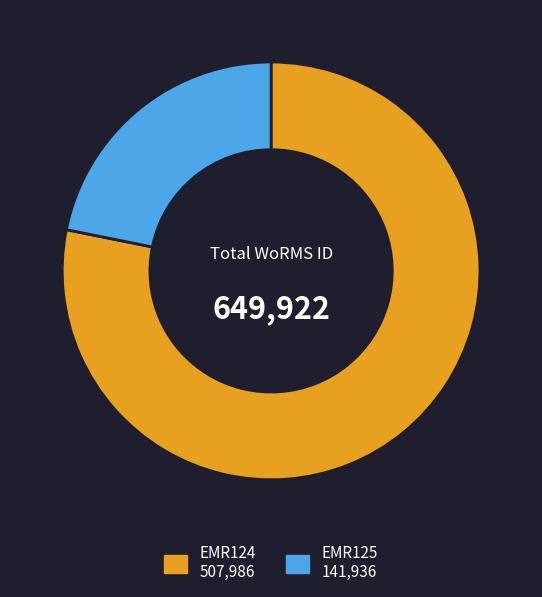

What is the majority slice?

EMR124